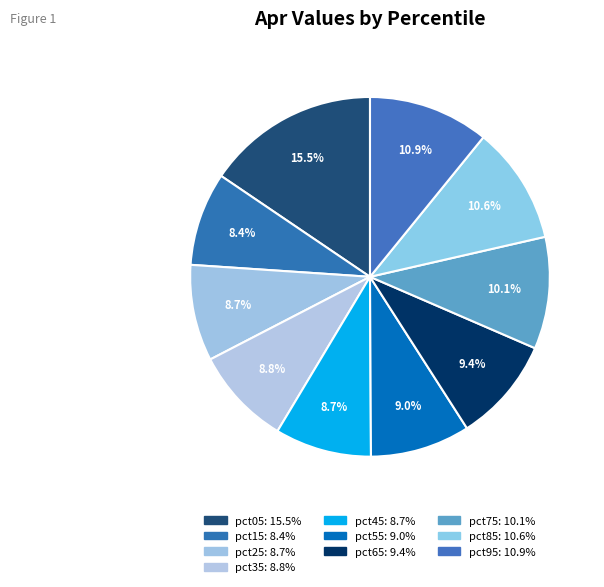

Count the number of slices in the pie.

10